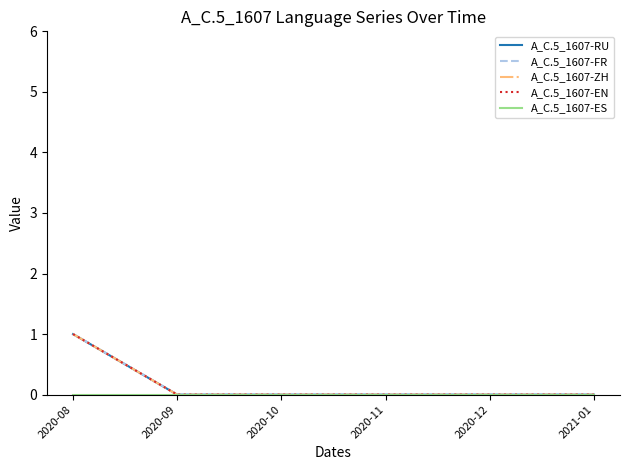

Is this an area chart (filled region under the line)?

No